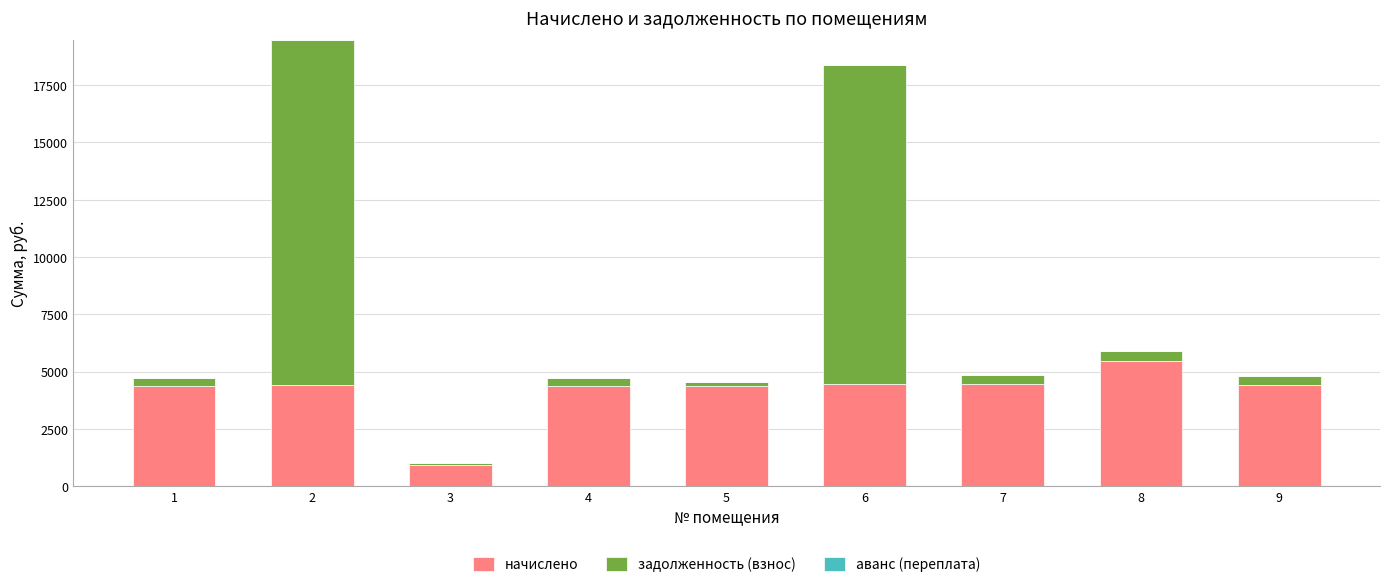

What is the difference between the начислено values at 4 and 6?

102.5